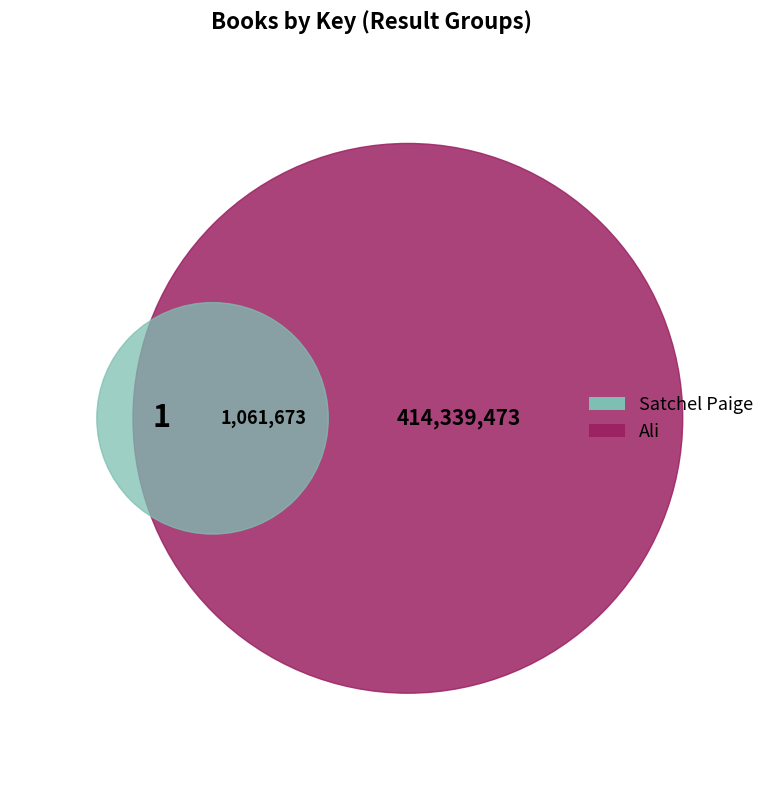

Which slice represents more than half of the pie?

Ali